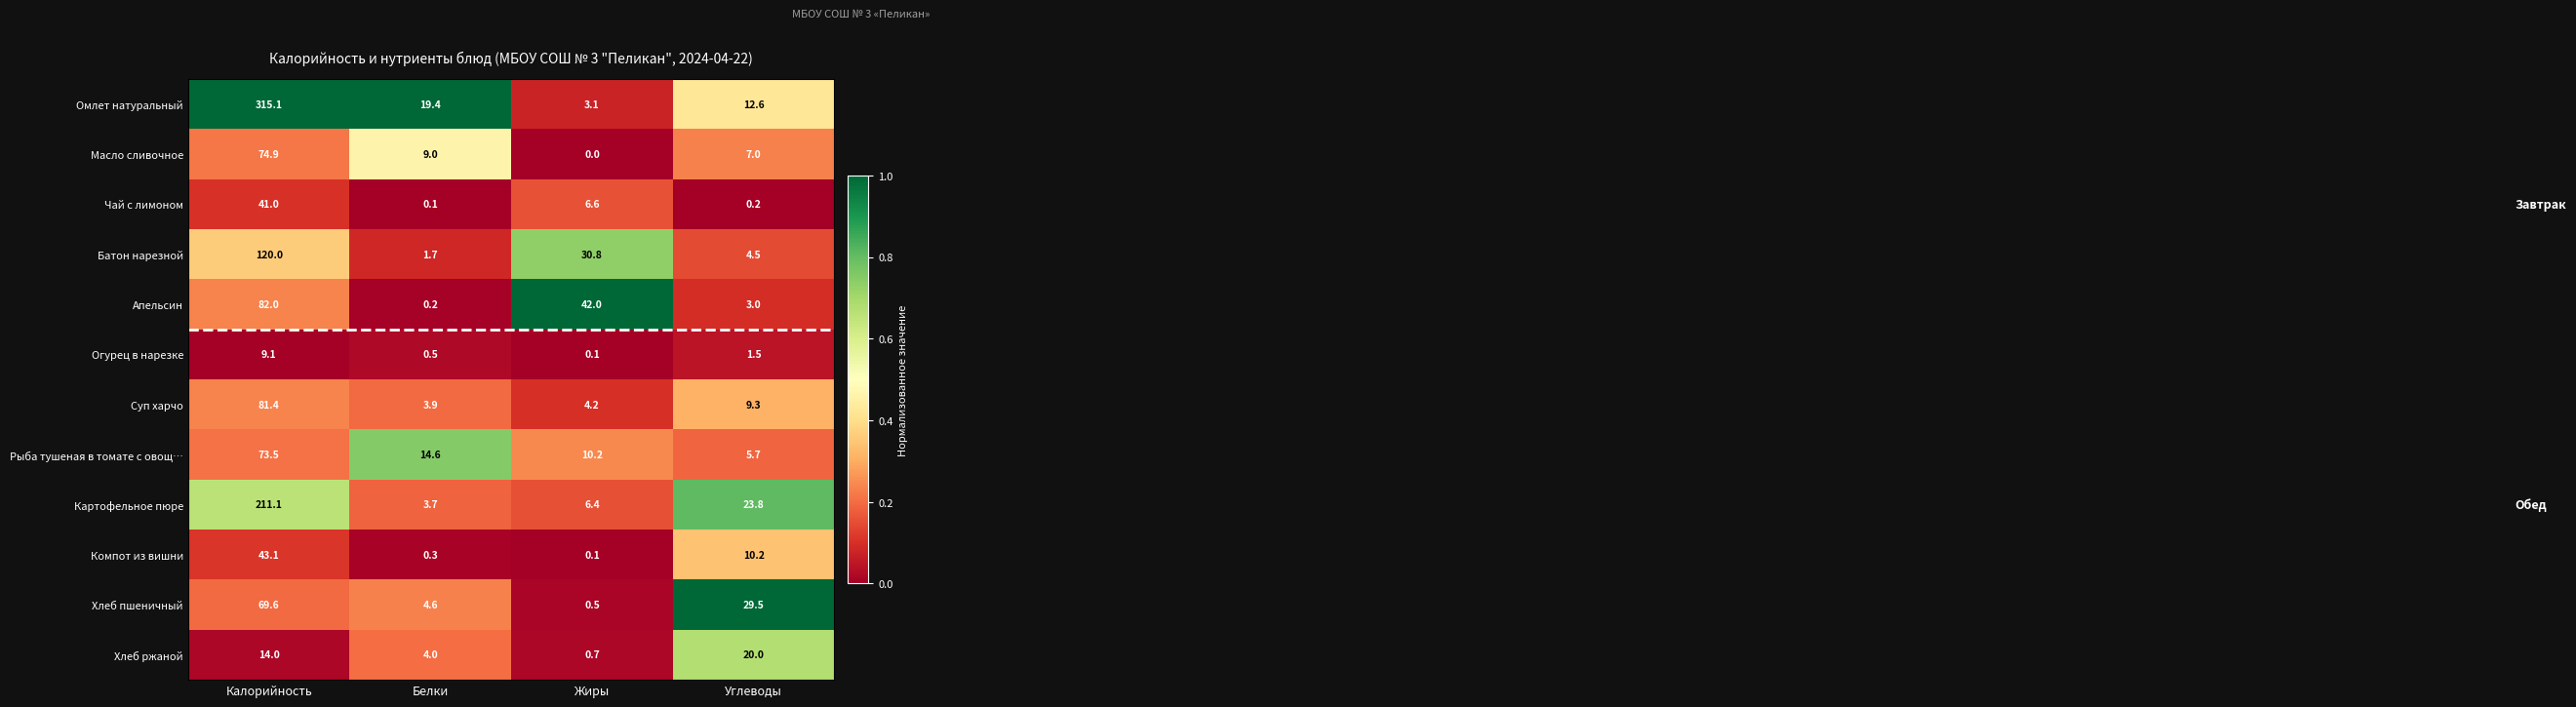

What is the difference between the Огурец в нарезке values at Углеводы and Белки?

1.0